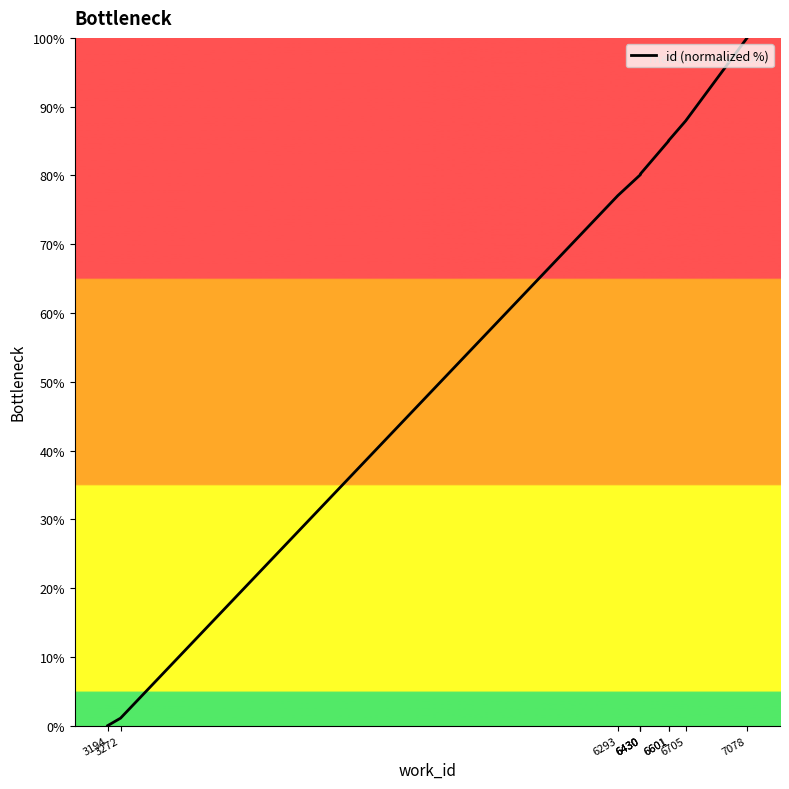

Count the number of data series in this chart.

1